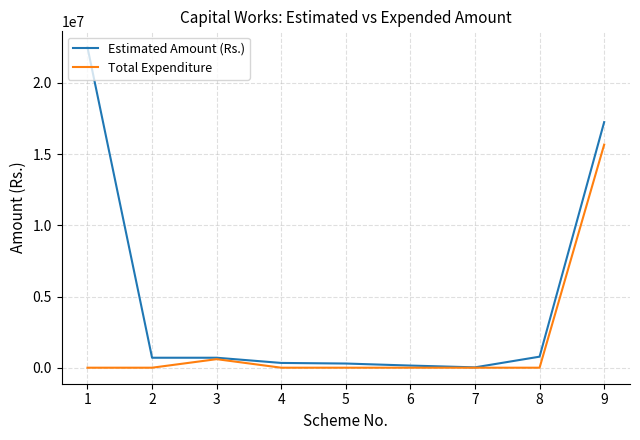

What is the maximum value for Estimated Amount (Rs.)?

22500000